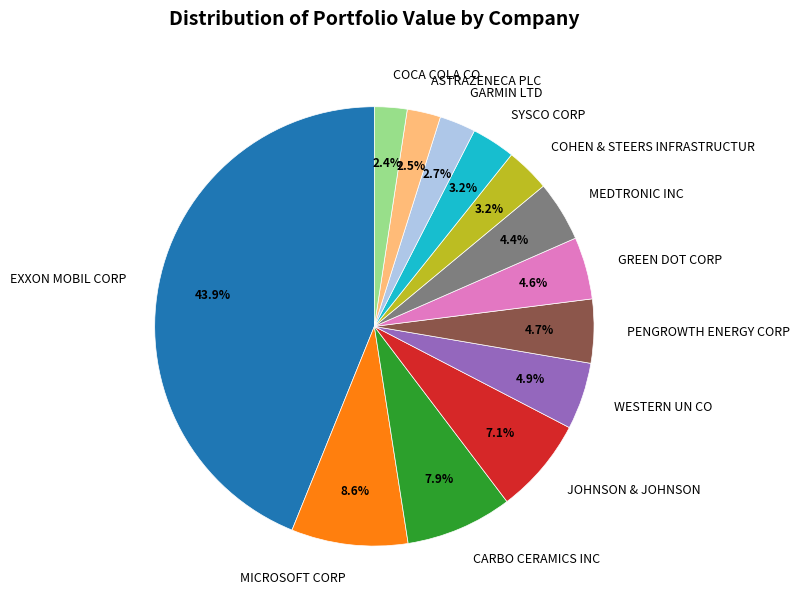

Between EXXON MOBIL CORP and GREEN DOT CORP, which is larger?

EXXON MOBIL CORP